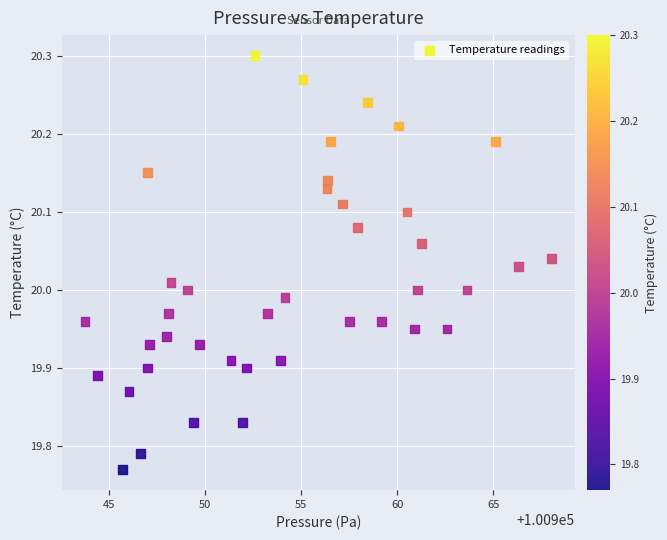

What is the range of X values (max minus min)?

24.3